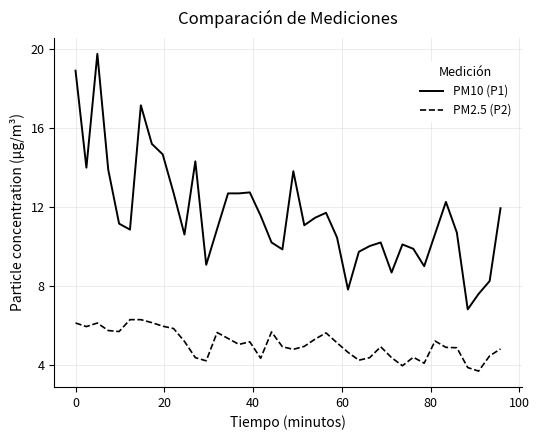

What is the maximum value for PM2.5 (P2)?

6.3